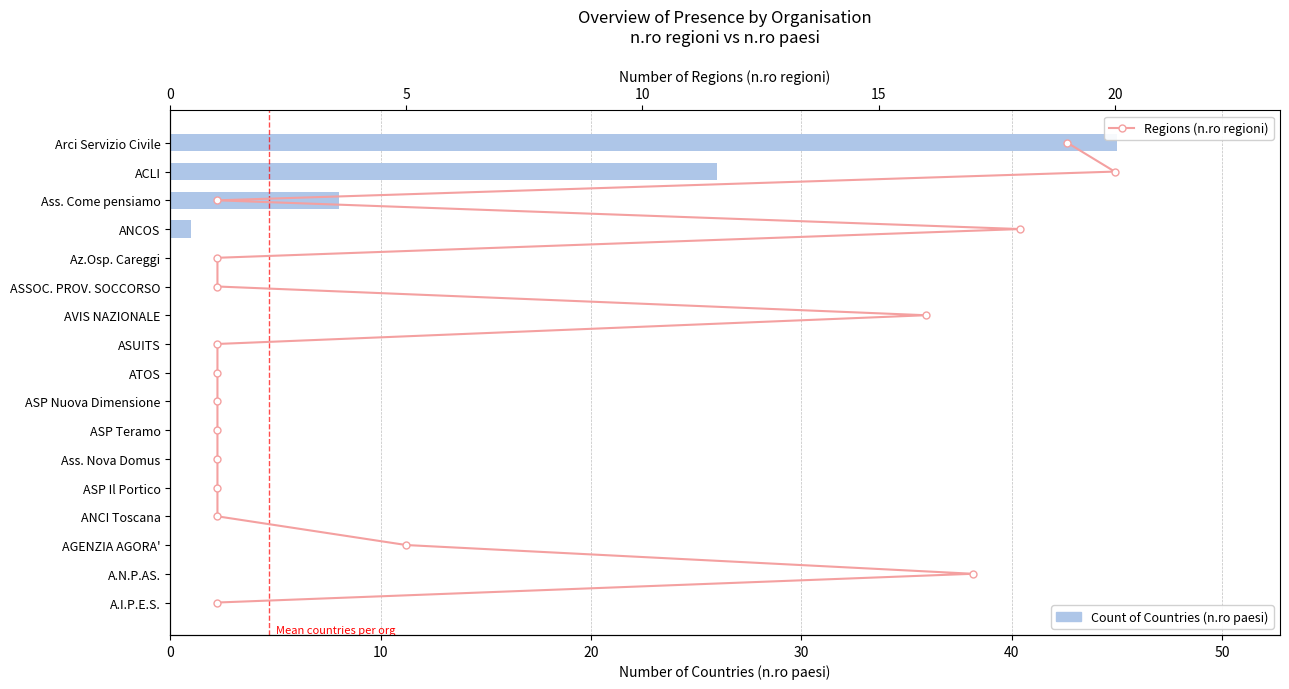

What is the difference between the highest and lowest values at 15?

11